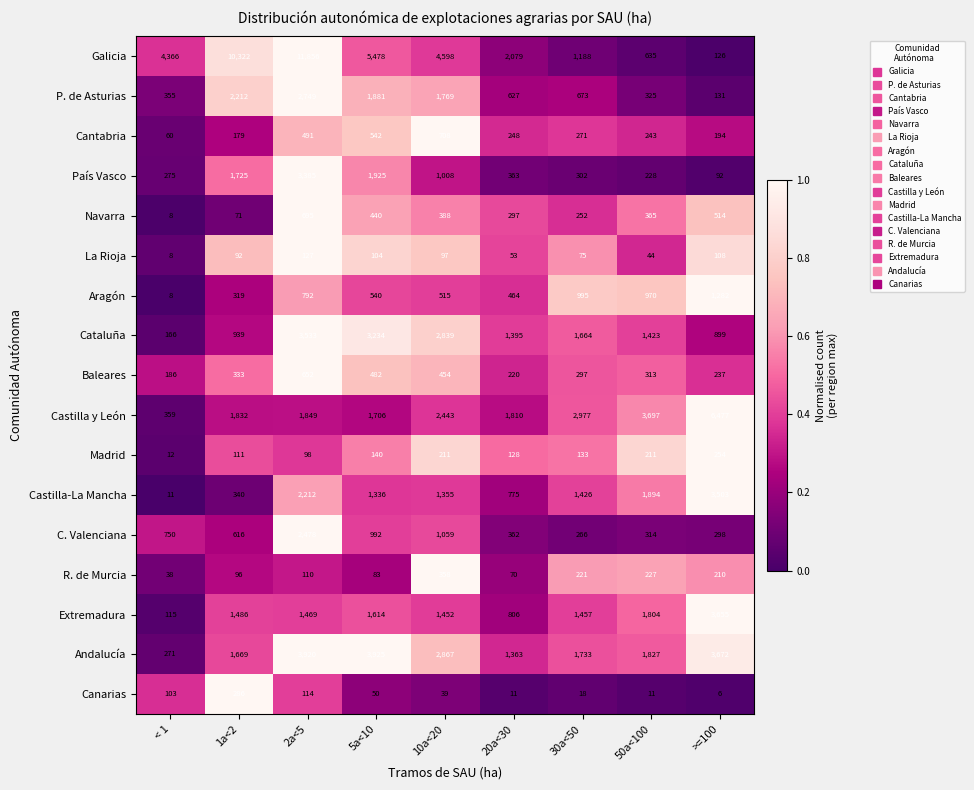

What is the difference between the second highest and second lowest values in the Cataluña series?

2335